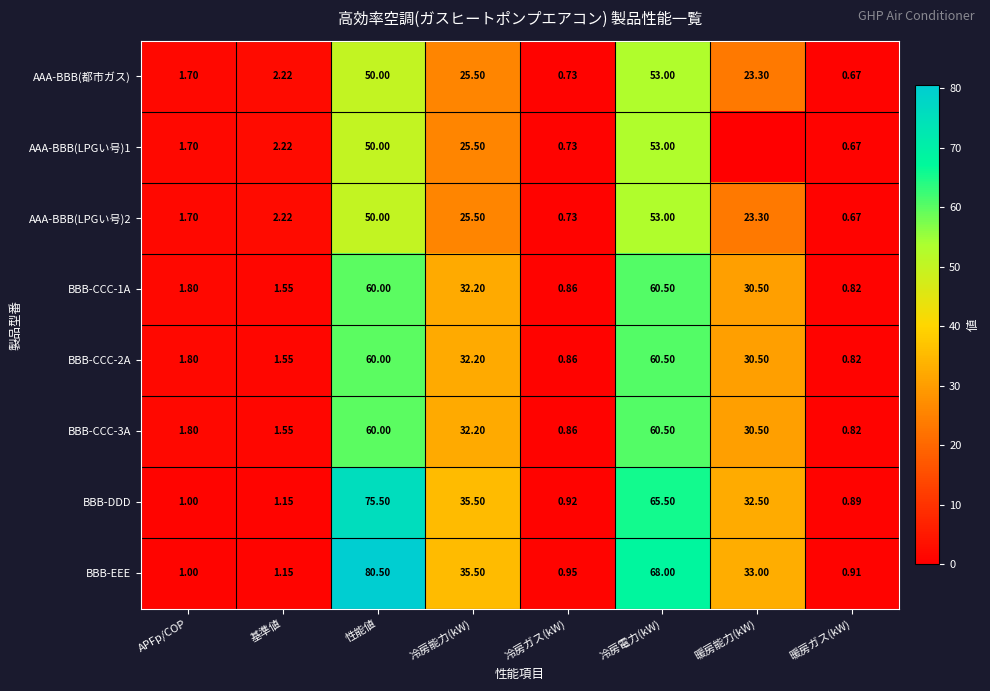

Is it true that BBB-CCC-3A equals 46.6 at 暖房能力(kW)?

False